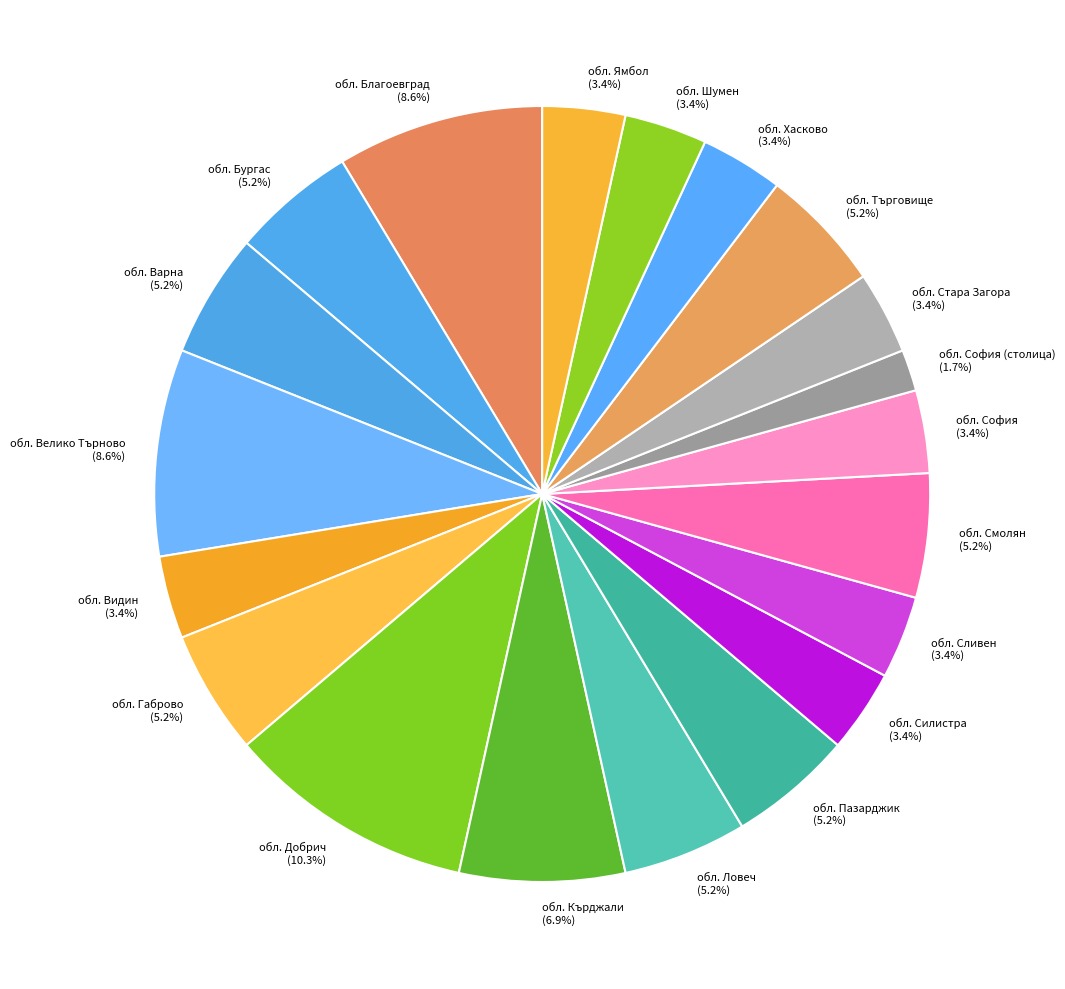

Combined, what portion of the pie is обл. София (3.4%) and обл. Варна (5.2%)?

8.6%